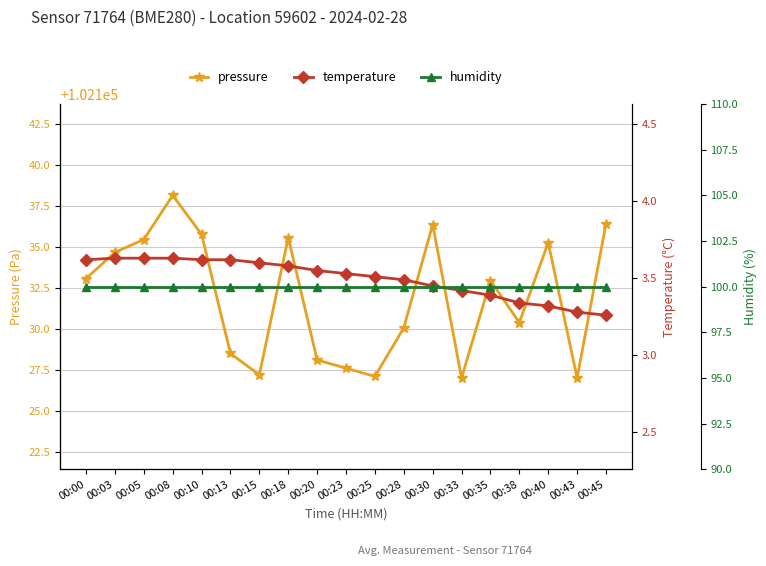

What are all the series names shown in the legend?

pressure, temperature, humidity